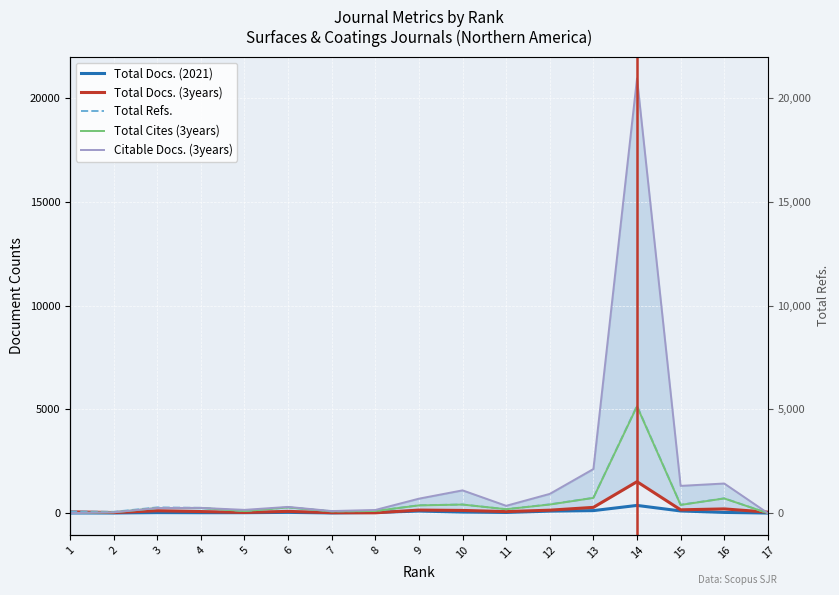

At which category is the sum across all series the highest?

14